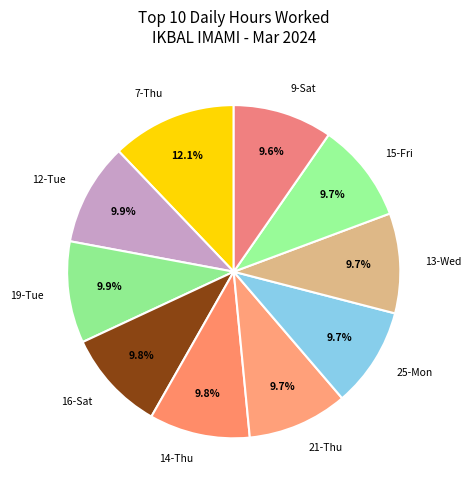

What is the ratio of the value at 16-Sat to the value at 25-Mon?

1.0